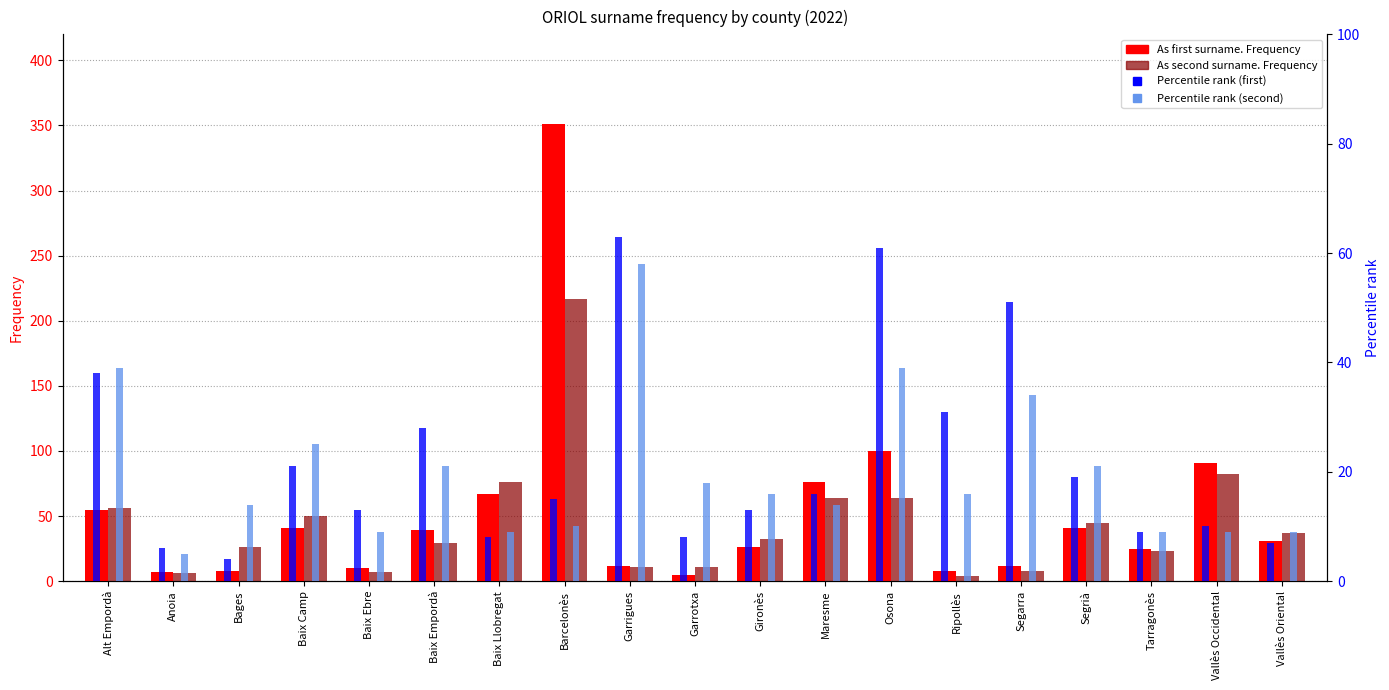

What is the label of the 1st bar from the right?

Vallès Oriental